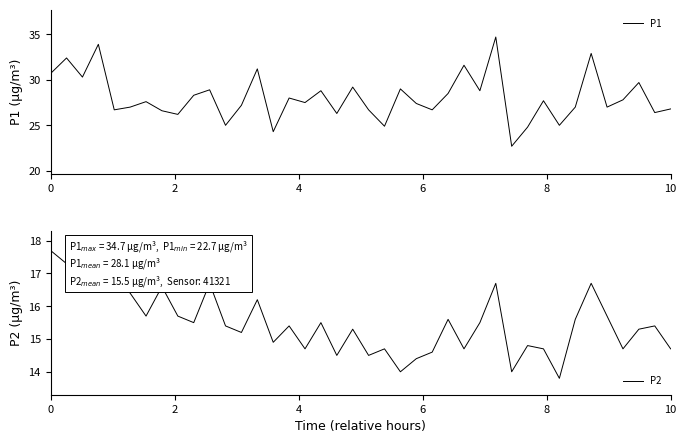

What is the highest value of the P1 series?

34.7